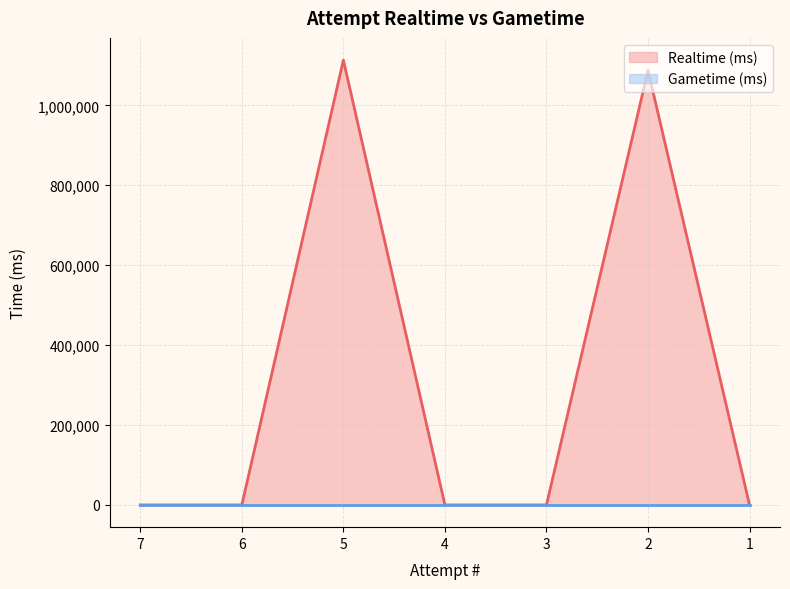

How many lines are shown in the chart?

2